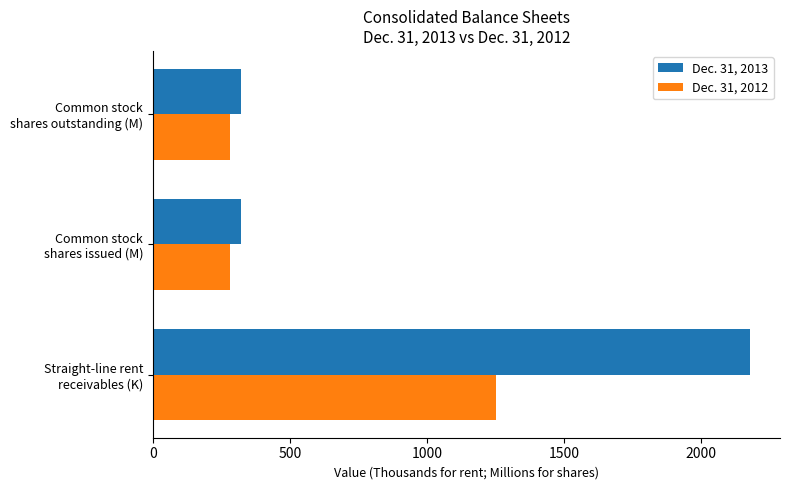

What is the sum of all Dec. 31, 2012 values?

1811.6